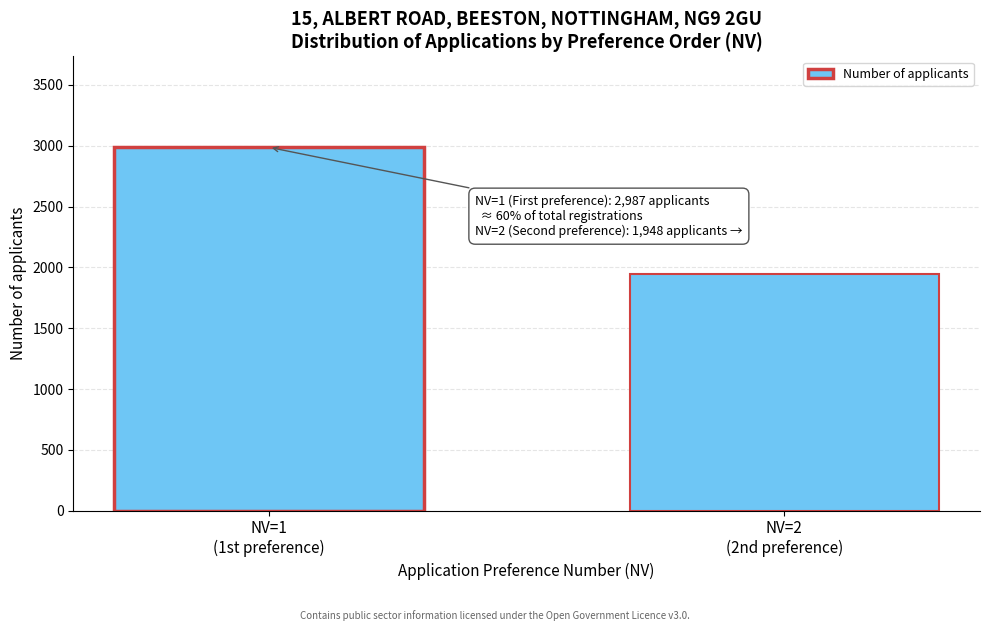

Reading left to right, transcribe all the data shown in this chart.

2987	1948